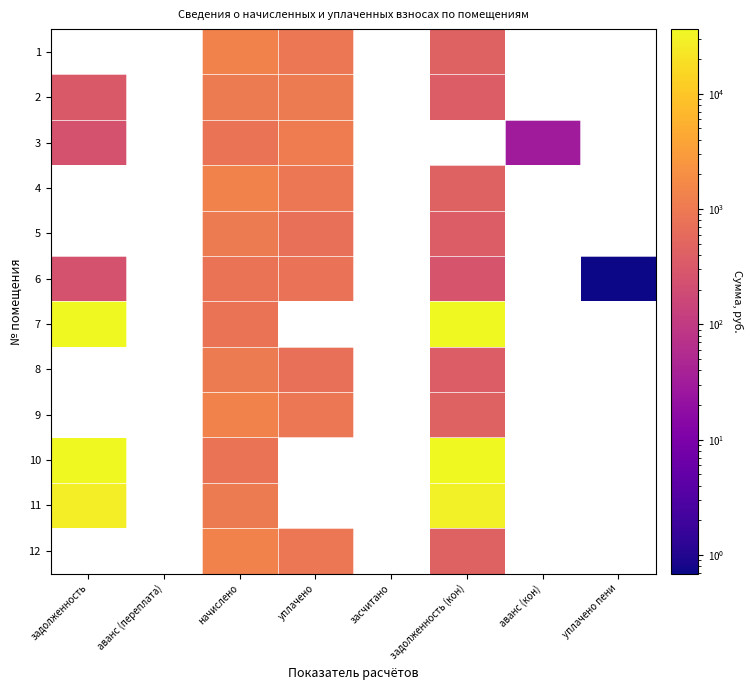

Which series has the widest spread of values?

10